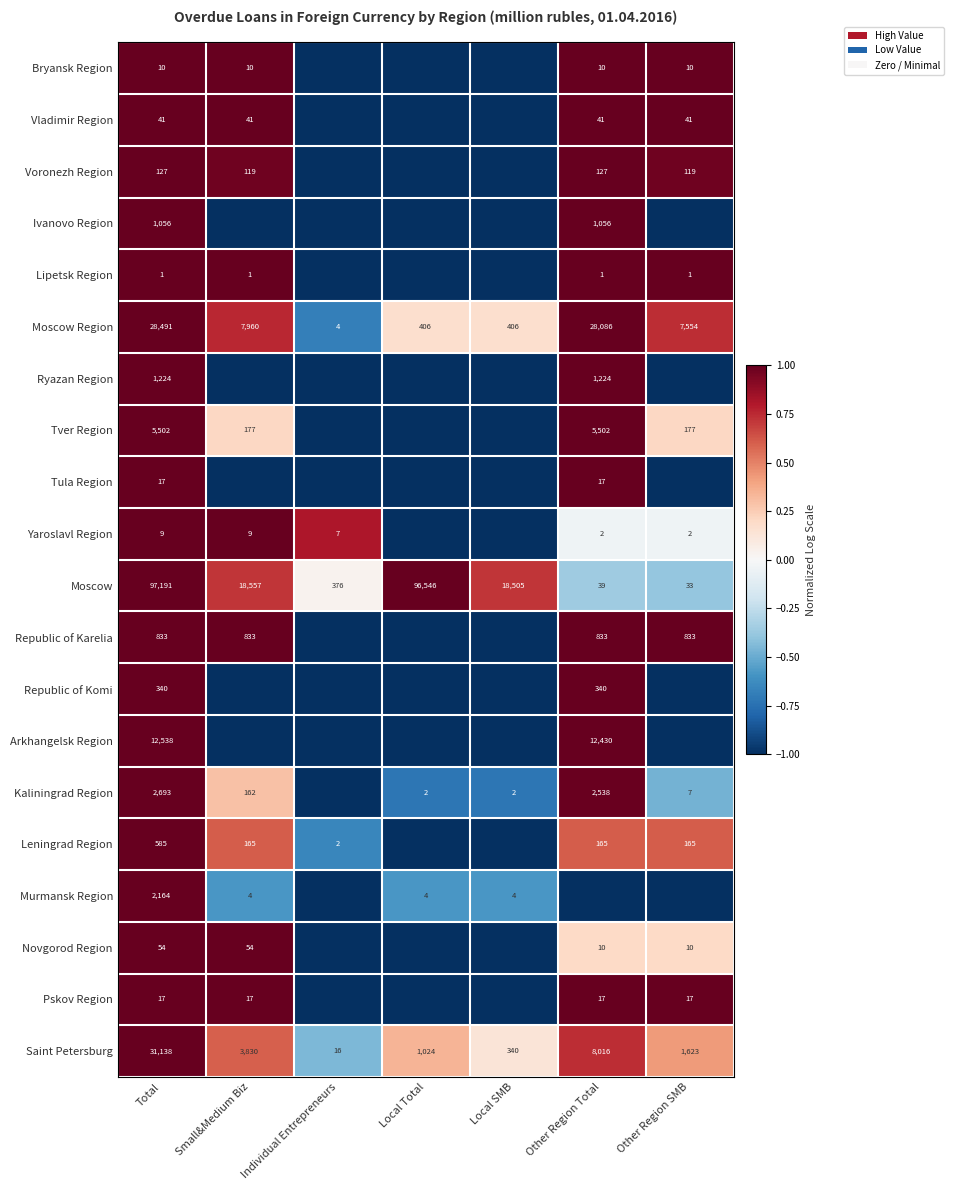

Is it true that Moscow equals 97191 at Total?

True